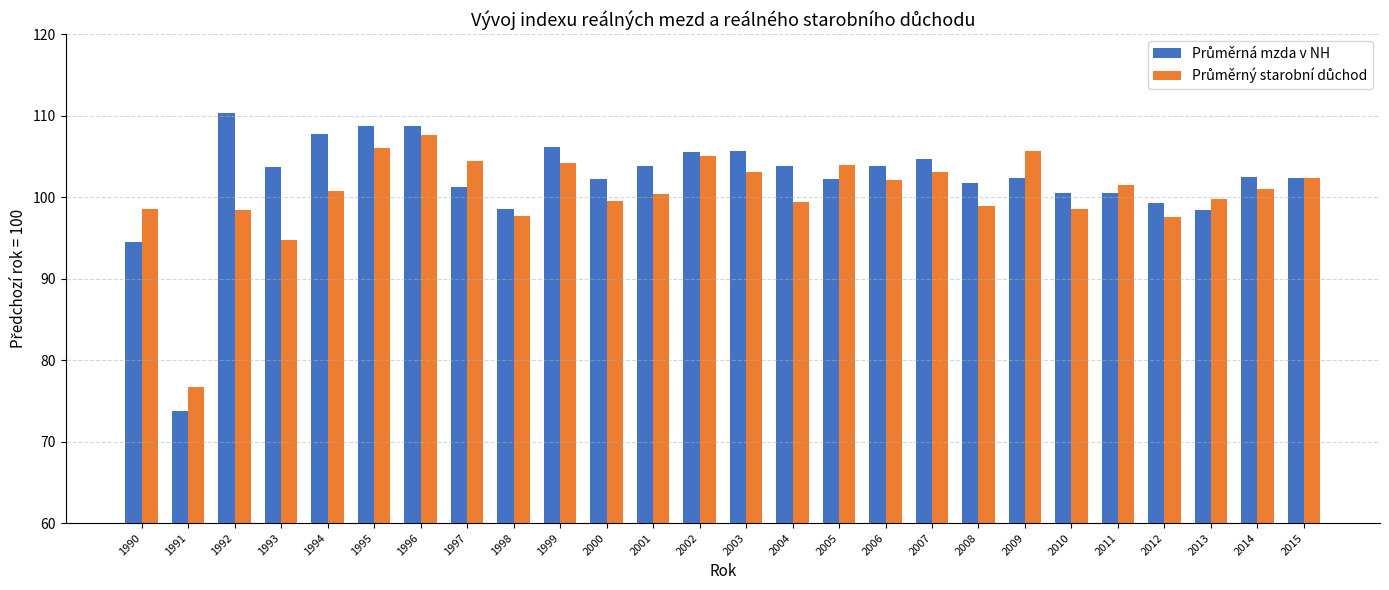

What is the total value across all series at 2009?

208.1